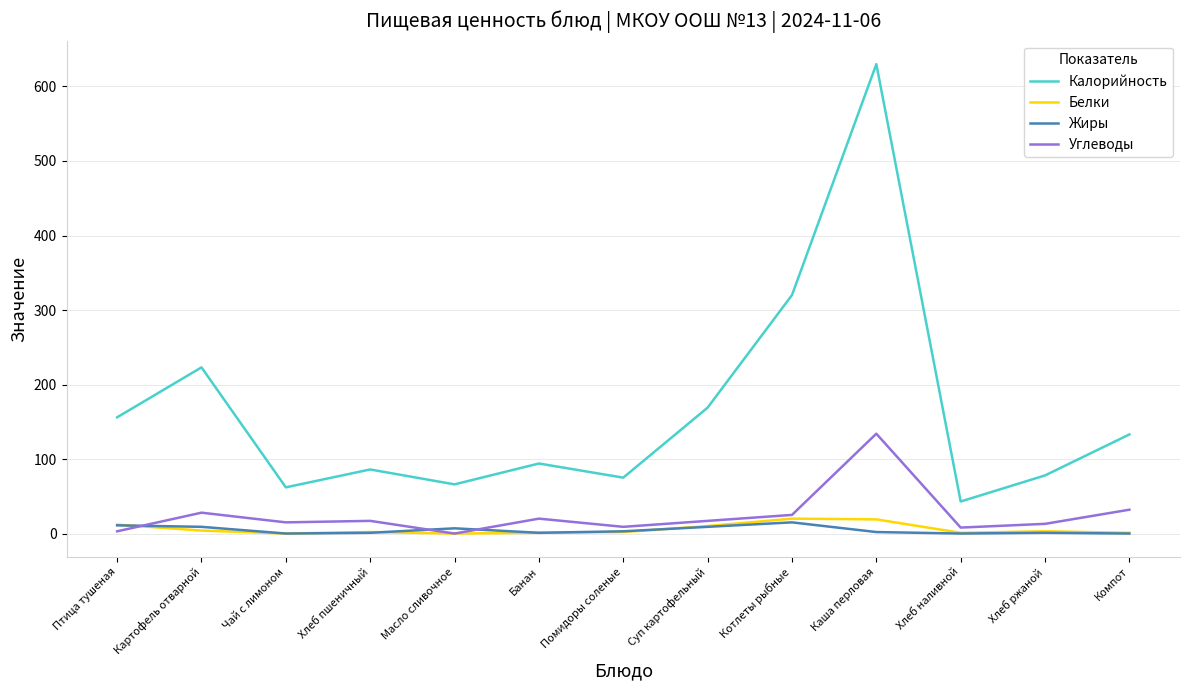

True or false: Белки and Калорийность intersect in this chart.

False